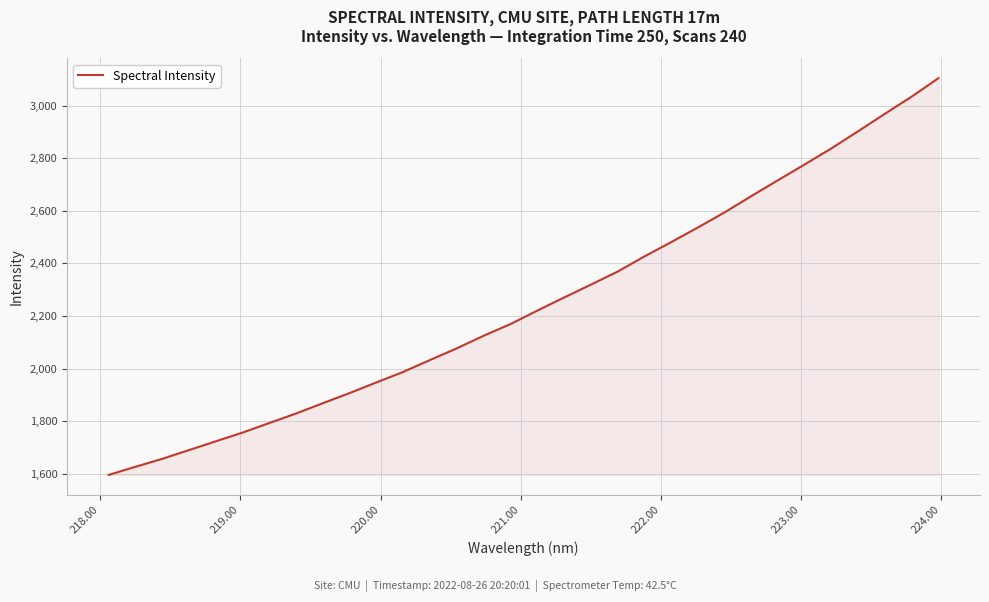

What is the smallest value displayed?

1596.0